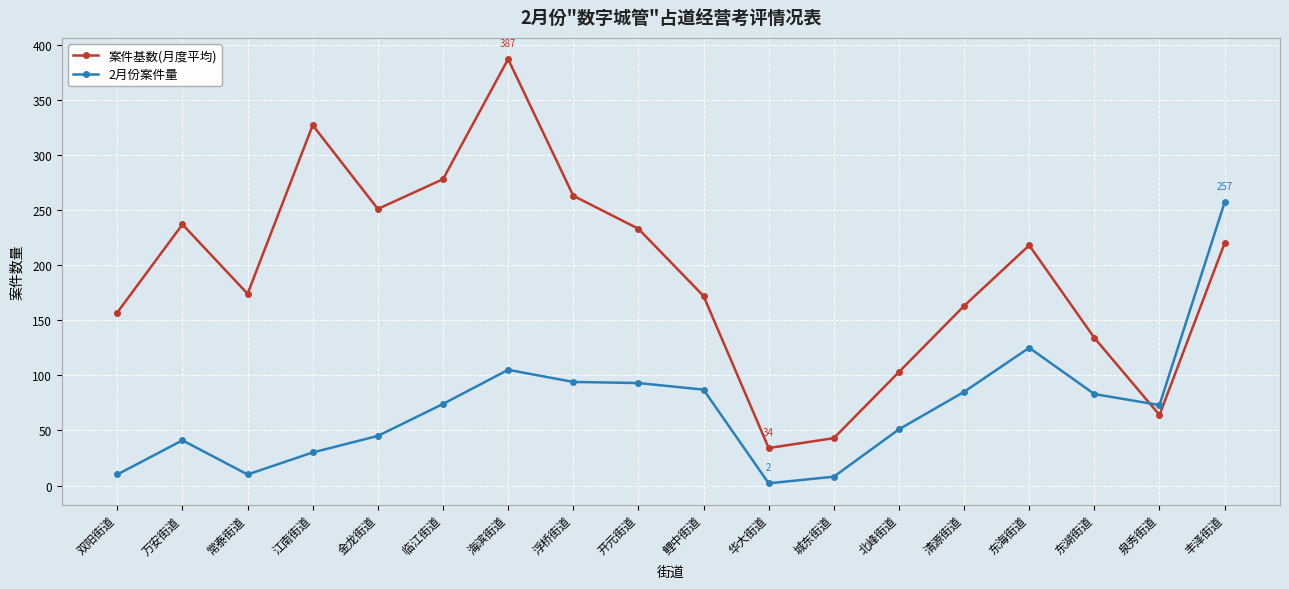

Which category has the lowest value across all series?

华大街道